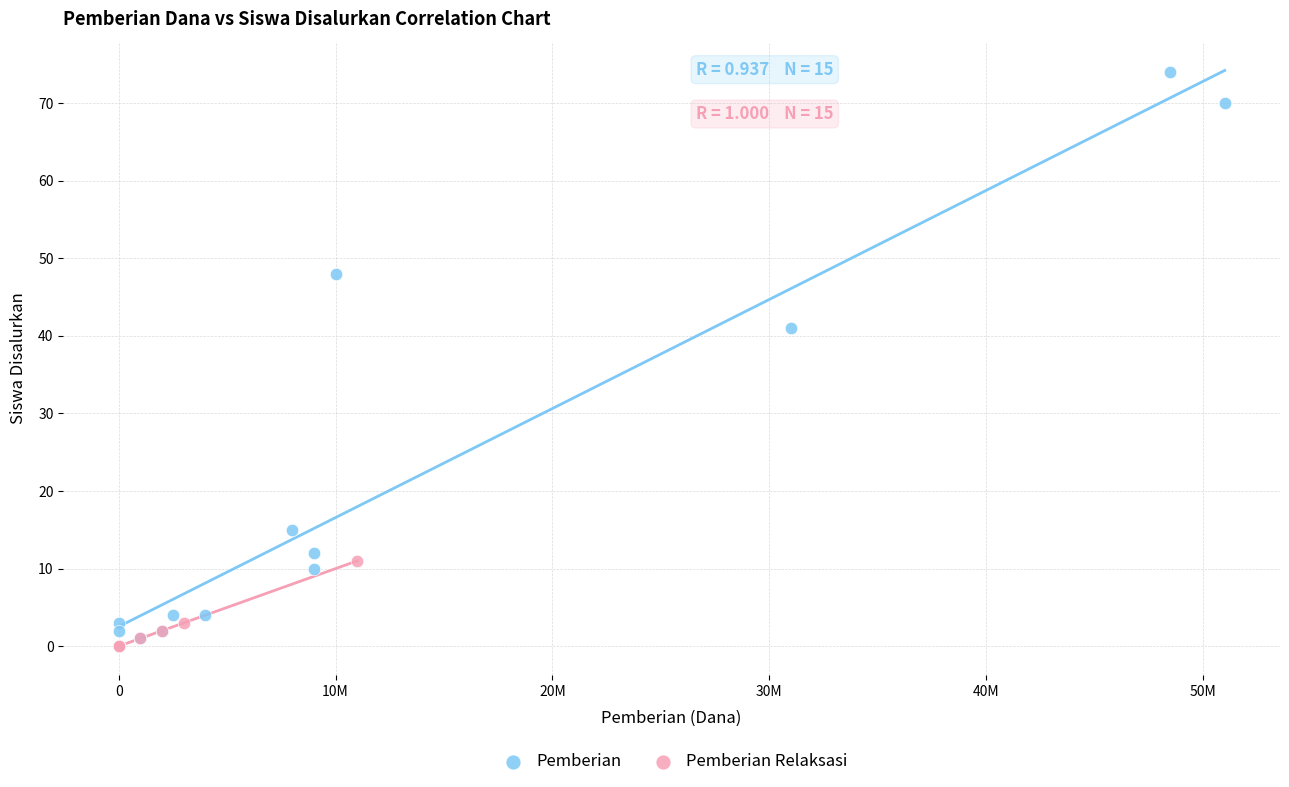

Which series has the largest Y range (max minus min)?

Pemberian